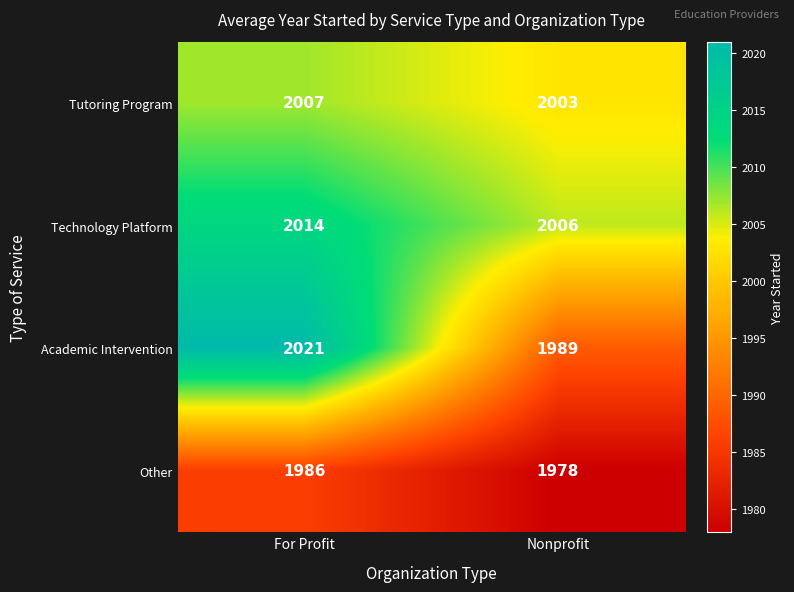

Reading left to right, what are all the values shown in this chart?

Tutoring Program: For Profit=2007	Nonprofit=2003
Technology Platform: For Profit=2014	Nonprofit=2006
Academic Intervention: For Profit=2021	Nonprofit=1989
Other: For Profit=1986	Nonprofit=1978